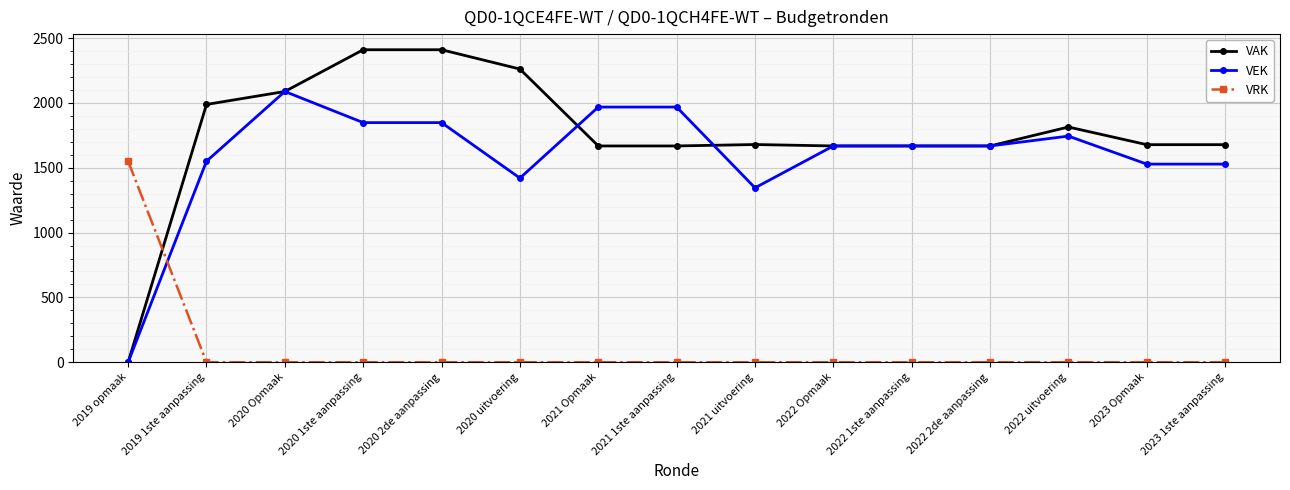

Does the chart have visible grid lines?

Yes